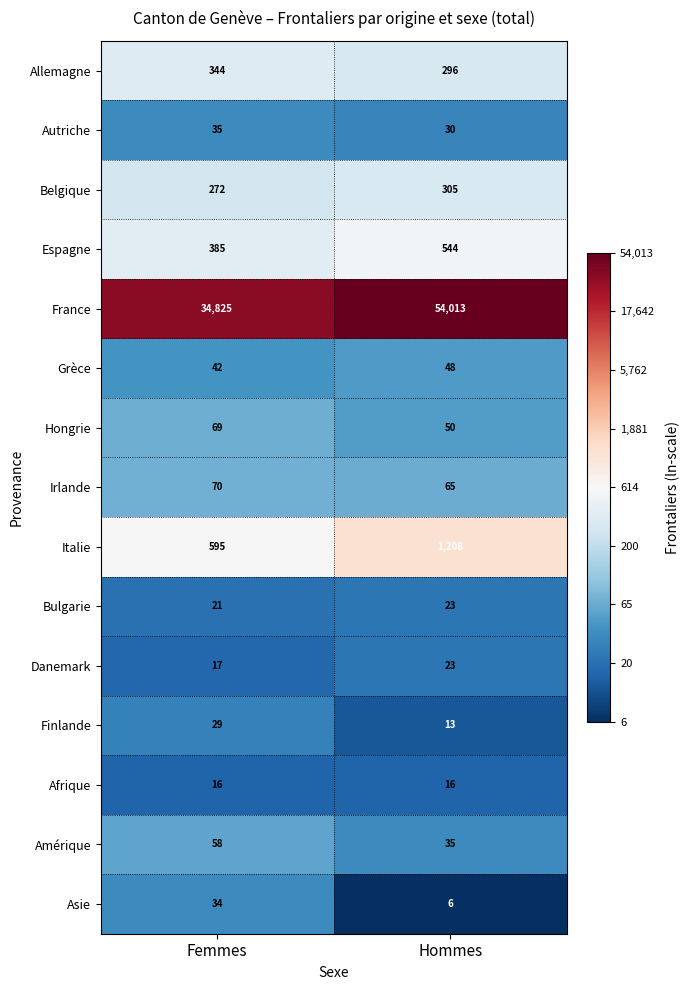

What value does the Belgique series have at Hommes?

305